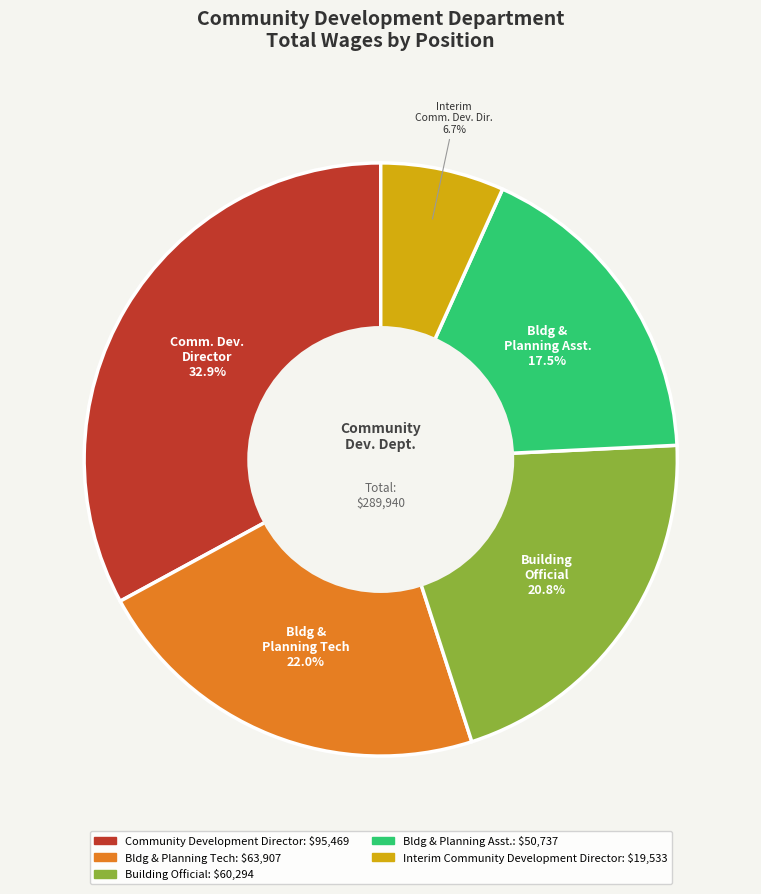

To the nearest percent, what is the combined percentage of Bldg & Planning Asst. and Community Development Director?

50%